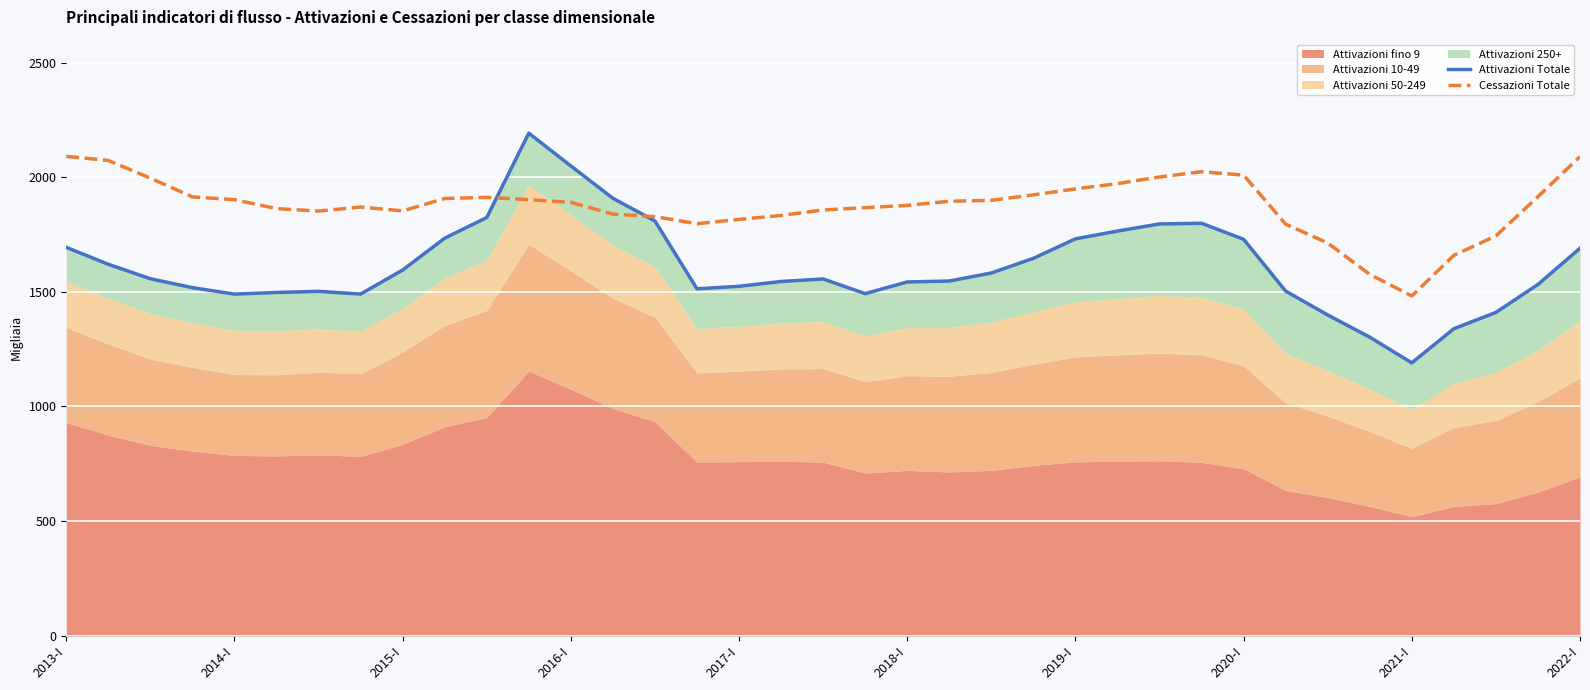

What is the maximum value for Attivazioni Totale?

2192